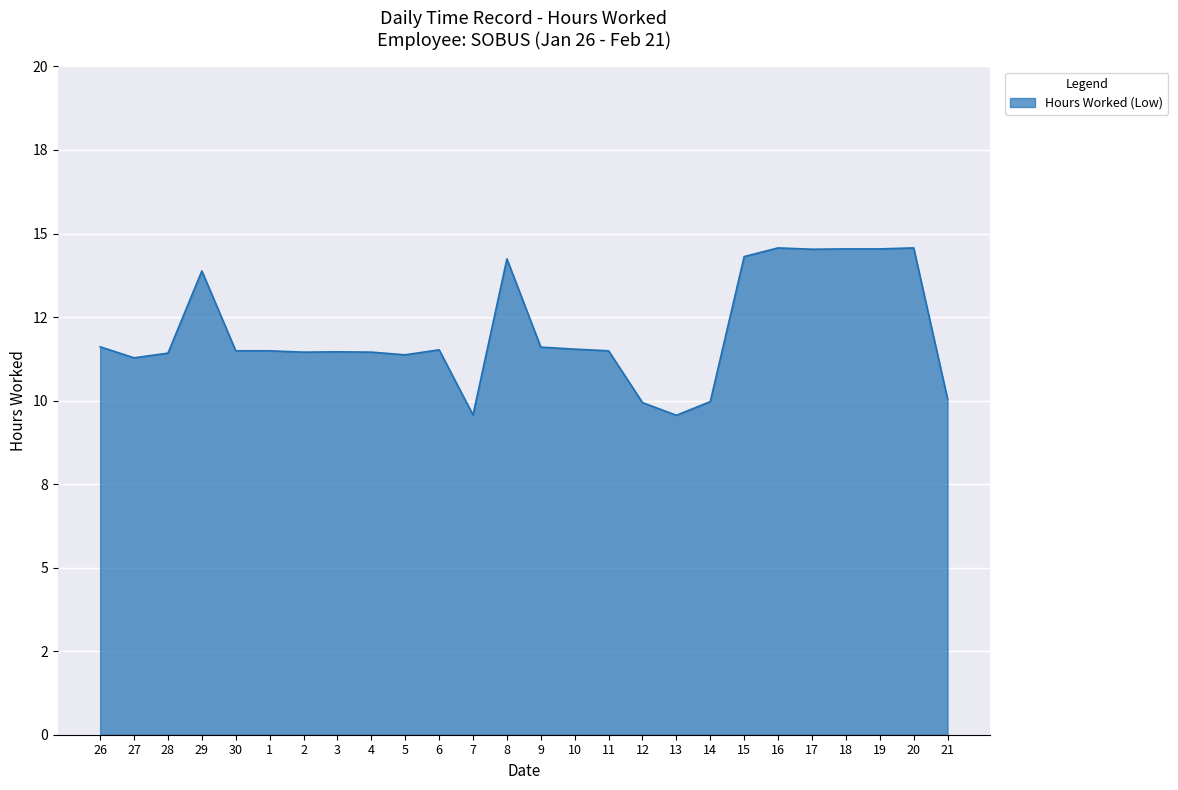

Is this an area chart (filled region under the line)?

Yes